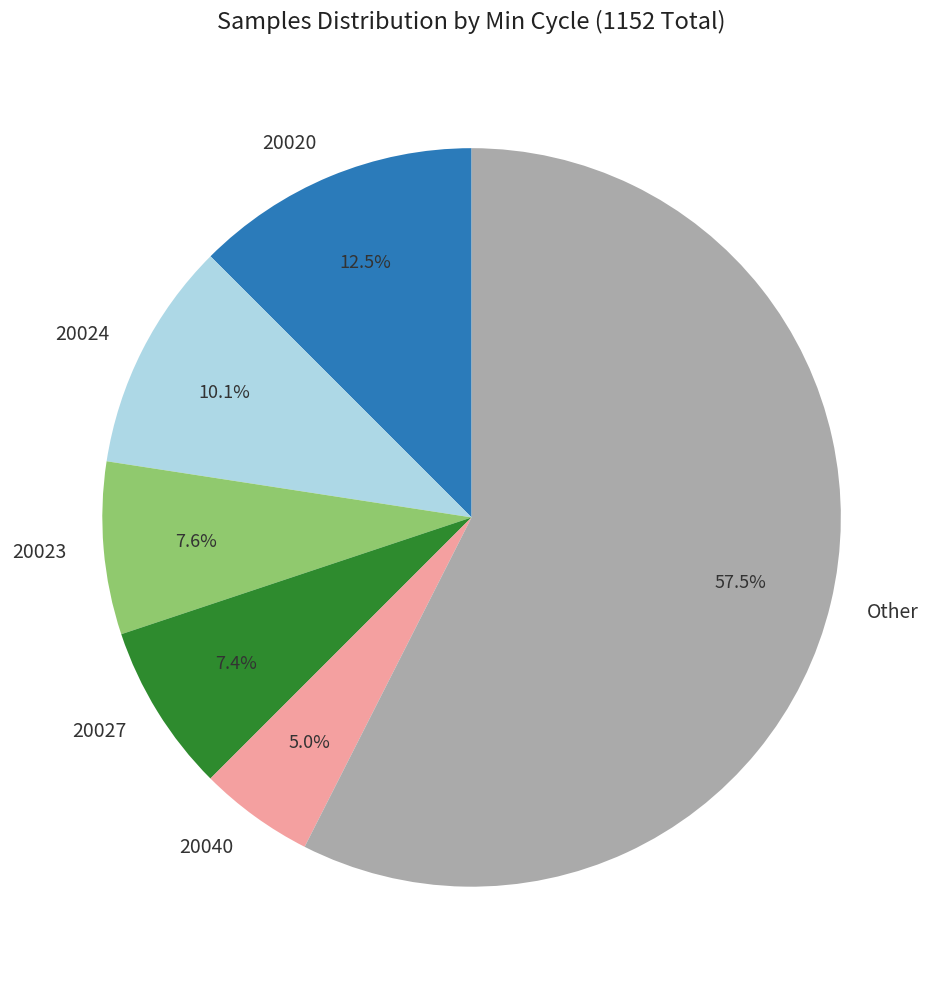

Which slice is the largest?

Other